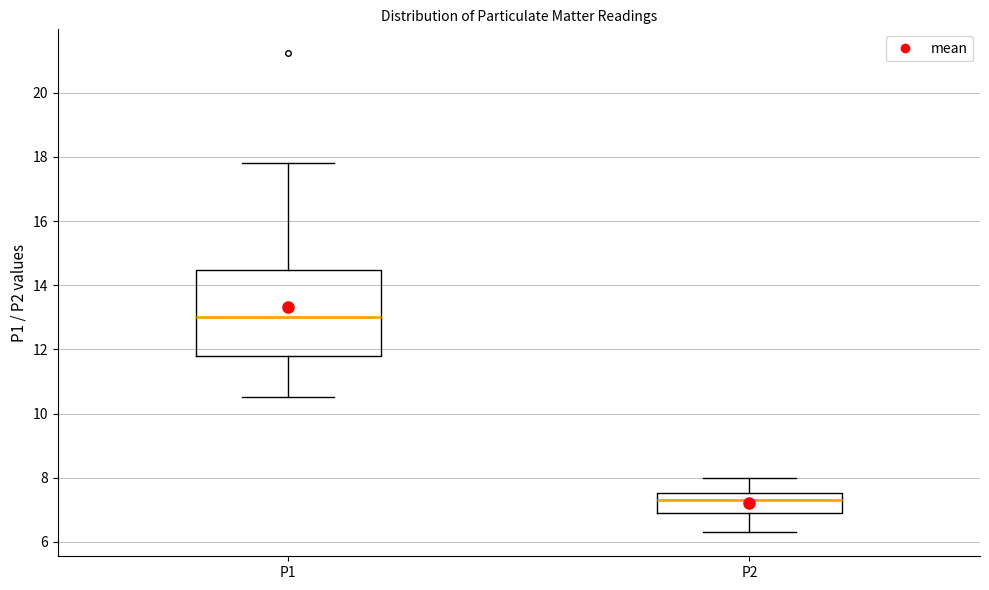

Comparing the boxes themselves (not the whiskers), which one is the tallest?

P1